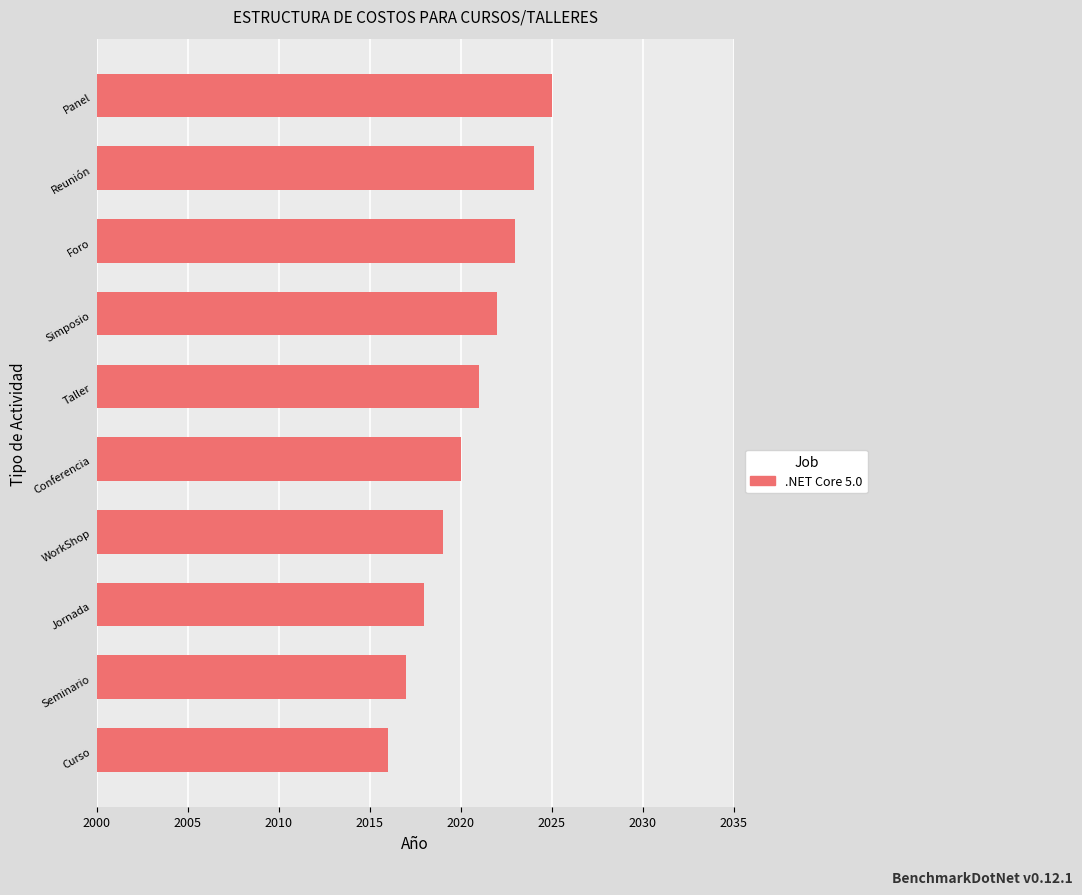

What is the approximate value at Seminario?

2017